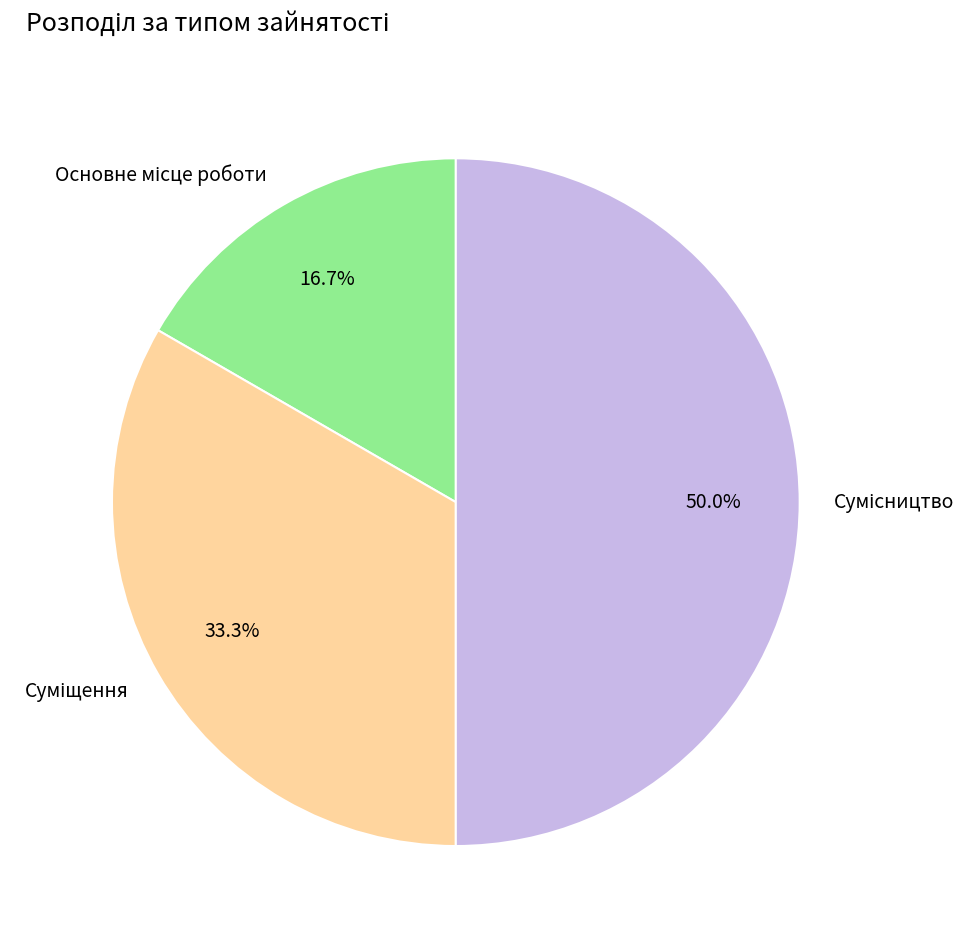

What percentage is the Сумісництво slice, to the nearest percent?

50%